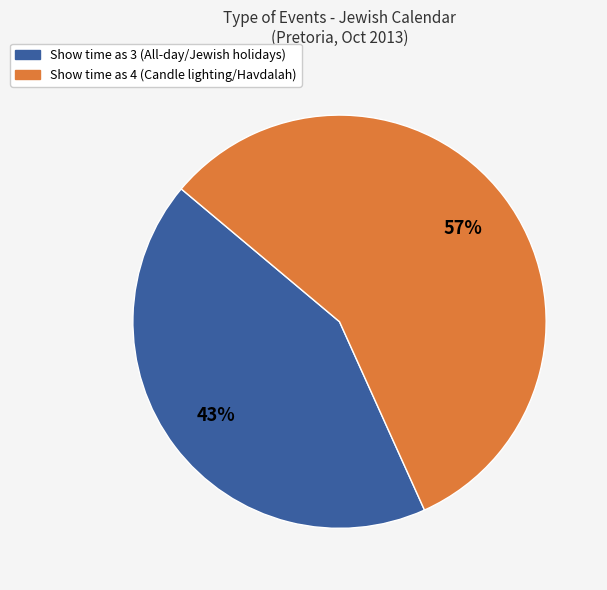

Is there any slice that represents more than half of the pie?

Yes